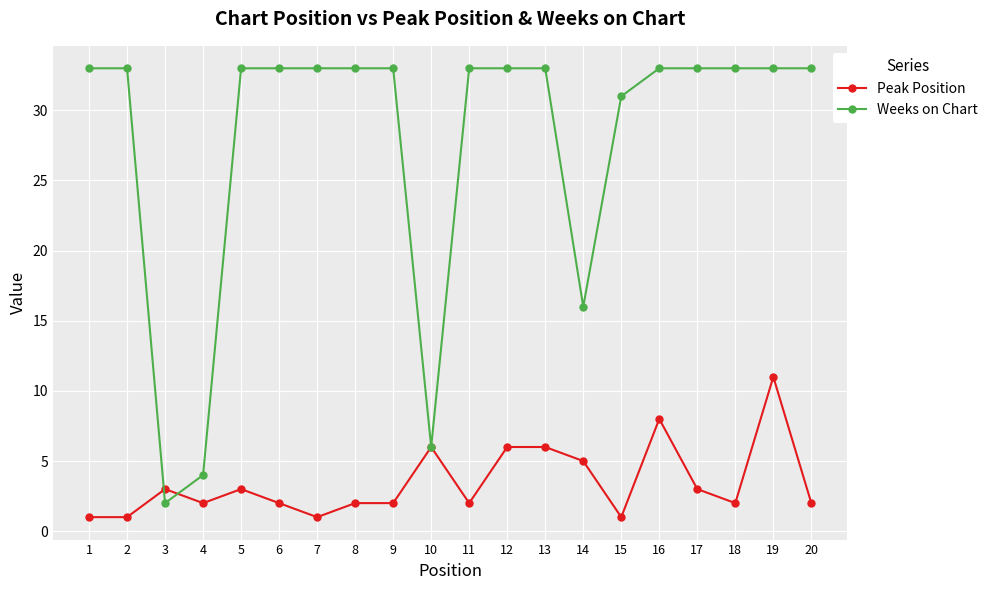

Reading left to right, list all the values displayed in this chart.

Peak Position: 1=1	2=1	3=3	4=2	5=3	6=2	7=1	8=2	9=2	10=6	11=2	12=6	13=6	14=5	15=1	16=8	17=3	18=2	19=11	20=2
Weeks on Chart: 1=33	2=33	3=2	4=4	5=33	6=33	7=33	8=33	9=33	10=6	11=33	12=33	13=33	14=16	15=31	16=33	17=33	18=33	19=33	20=33